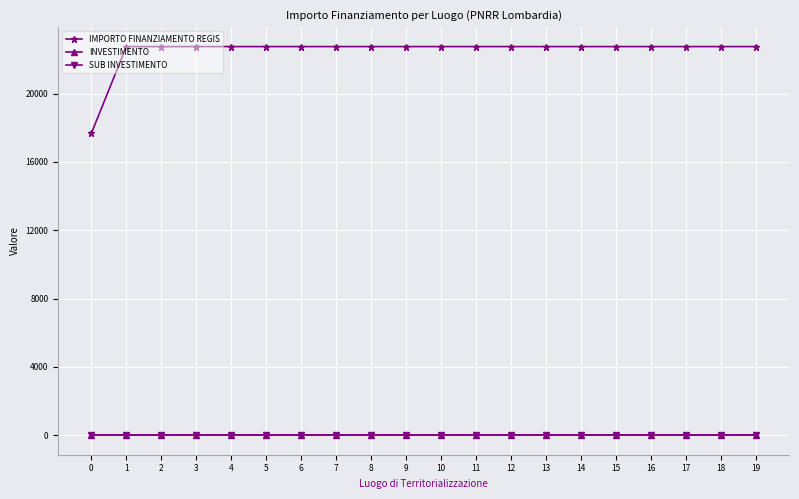

Is this an area chart (filled region under the line)?

No